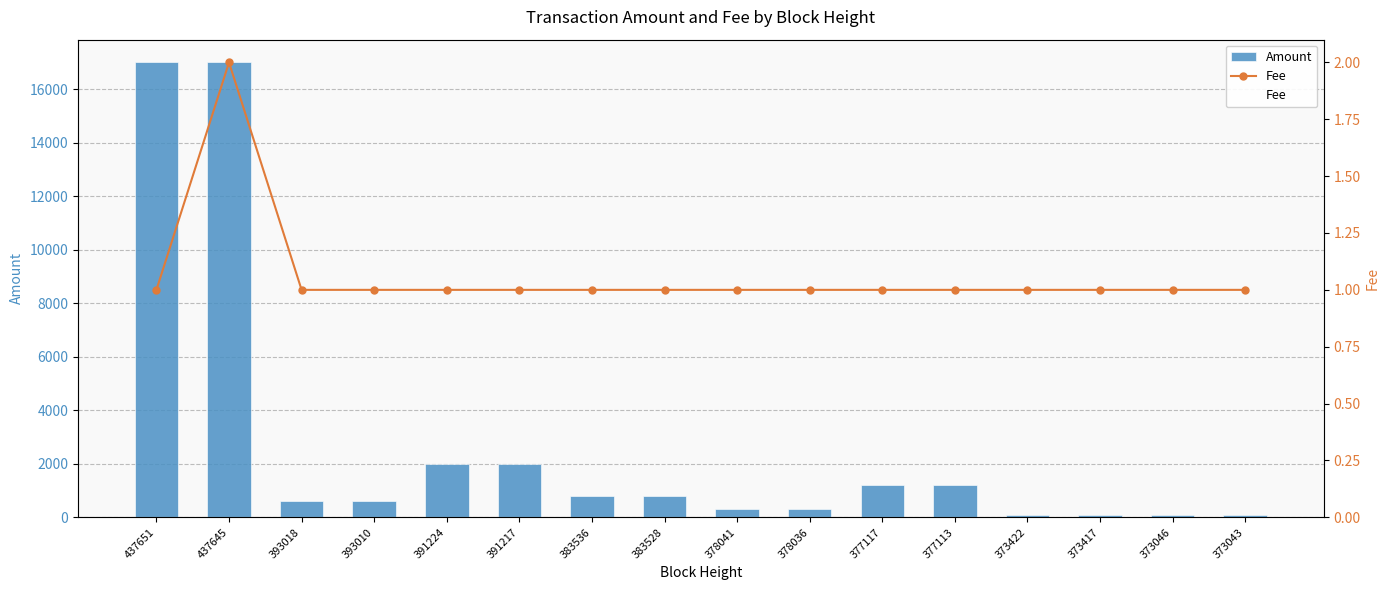

Count the Fee values in the range 1 to 2.

16